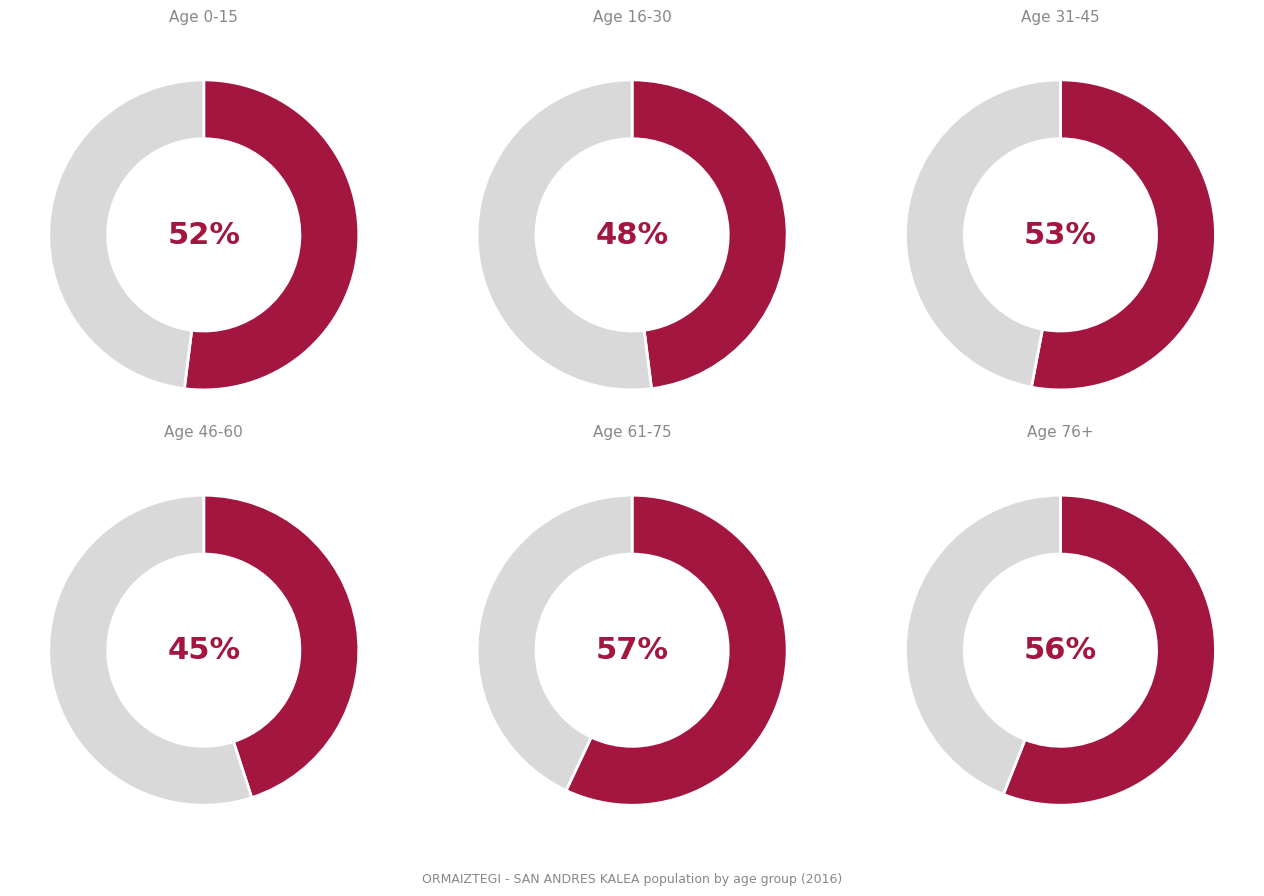

Between 46-60 and 0-15, which is larger?

0-15